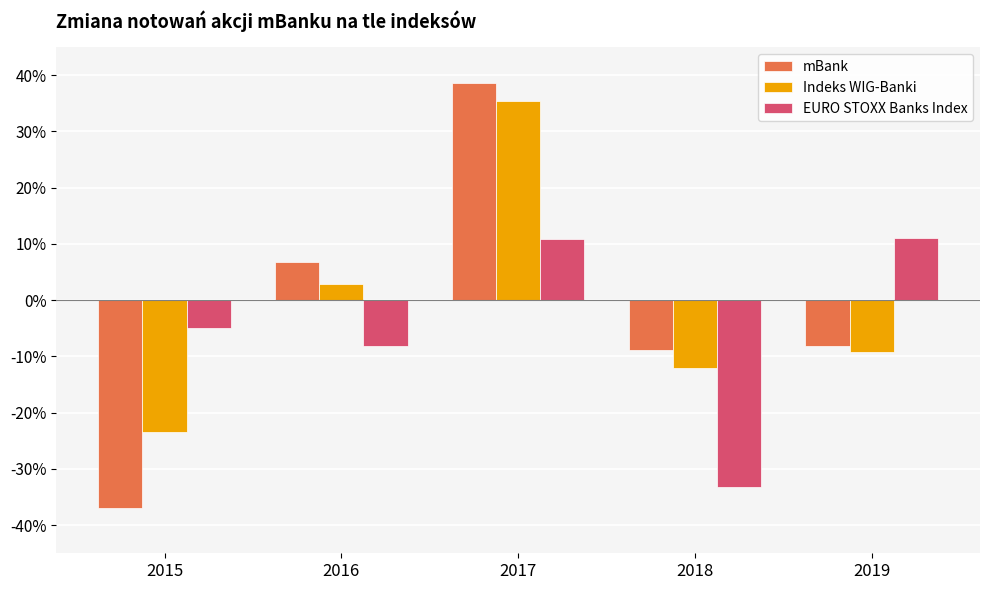

What are all the series names shown in the legend?

mBank, Indeks WIG-Banki, EURO STOXX Banks Index